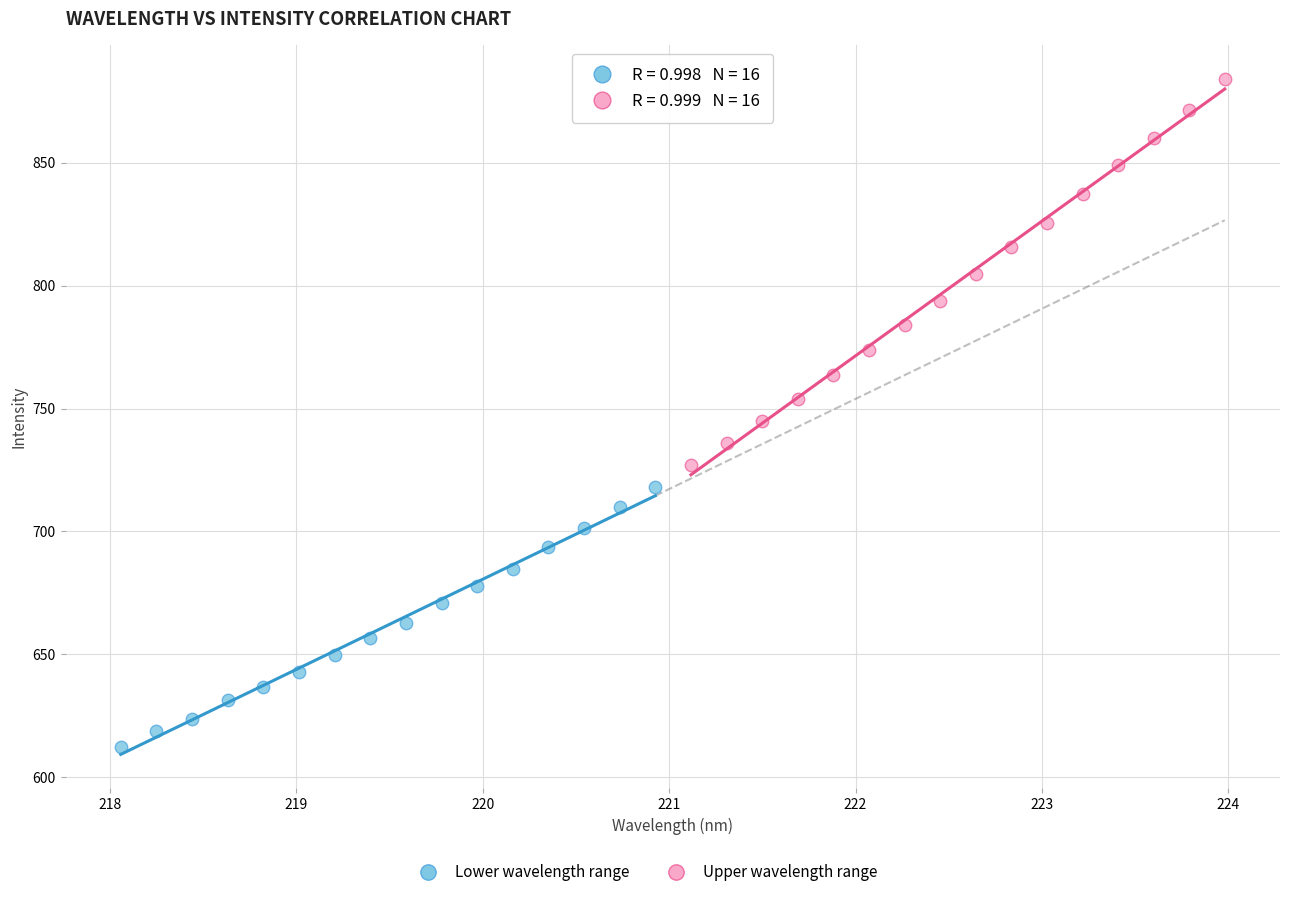

Which series has the widest spread of Y values?

Upper wavelength range